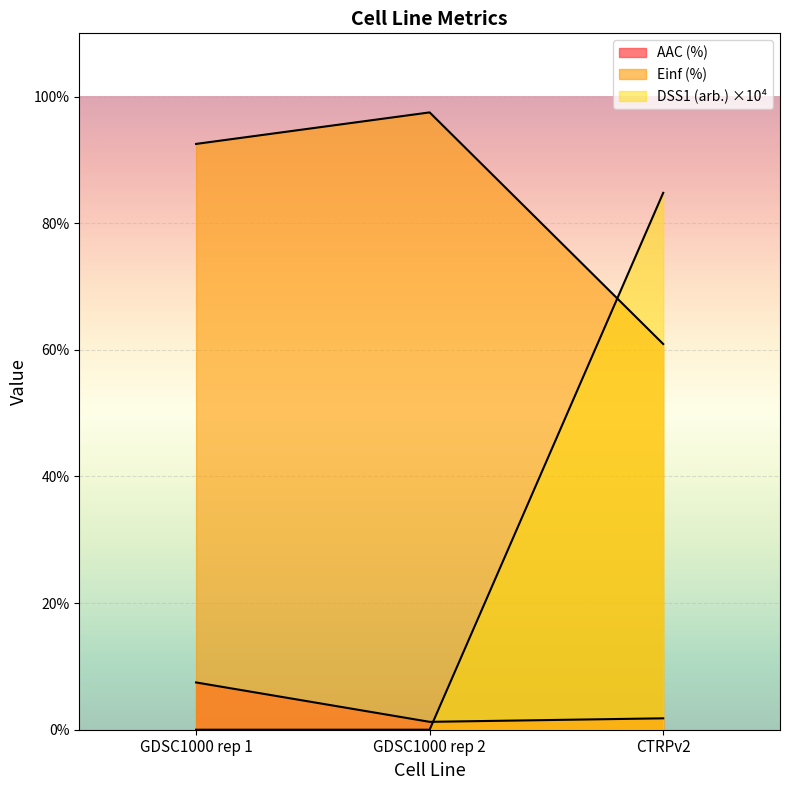

What is the label of the 1st point from the right?

CTRPv2